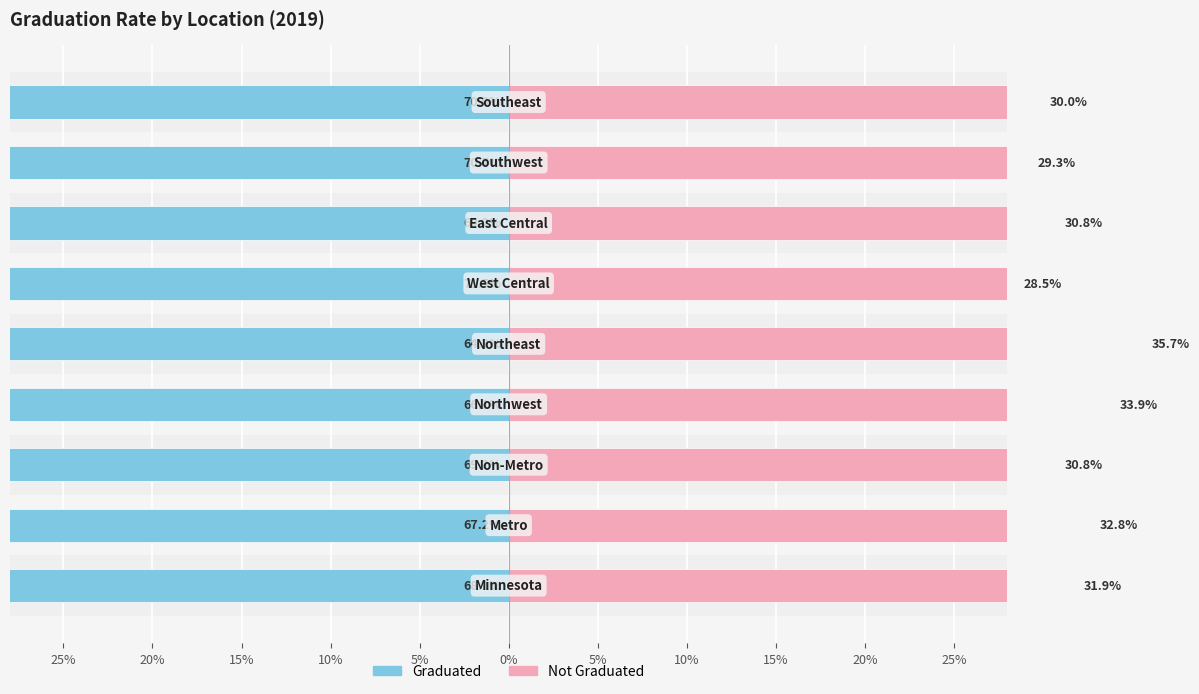

Reading left to right, transcribe all the data shown in this chart.

Percent Graduated: -68.1	-67.2	-69.2	-66.1	-64.3	-71.5	-69.2	-70.7	-70.0
Percent Not Graduated: 31.9	32.8	30.8	33.9	35.7	28.5	30.8	29.3	30.0